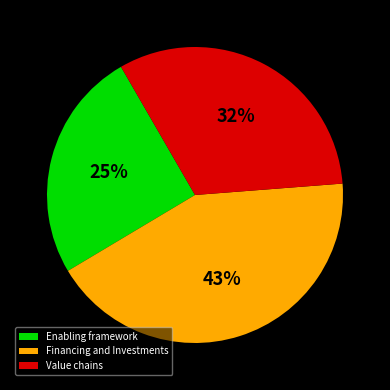

True or false: Financing and Investments accounts for 43% of the total.

True